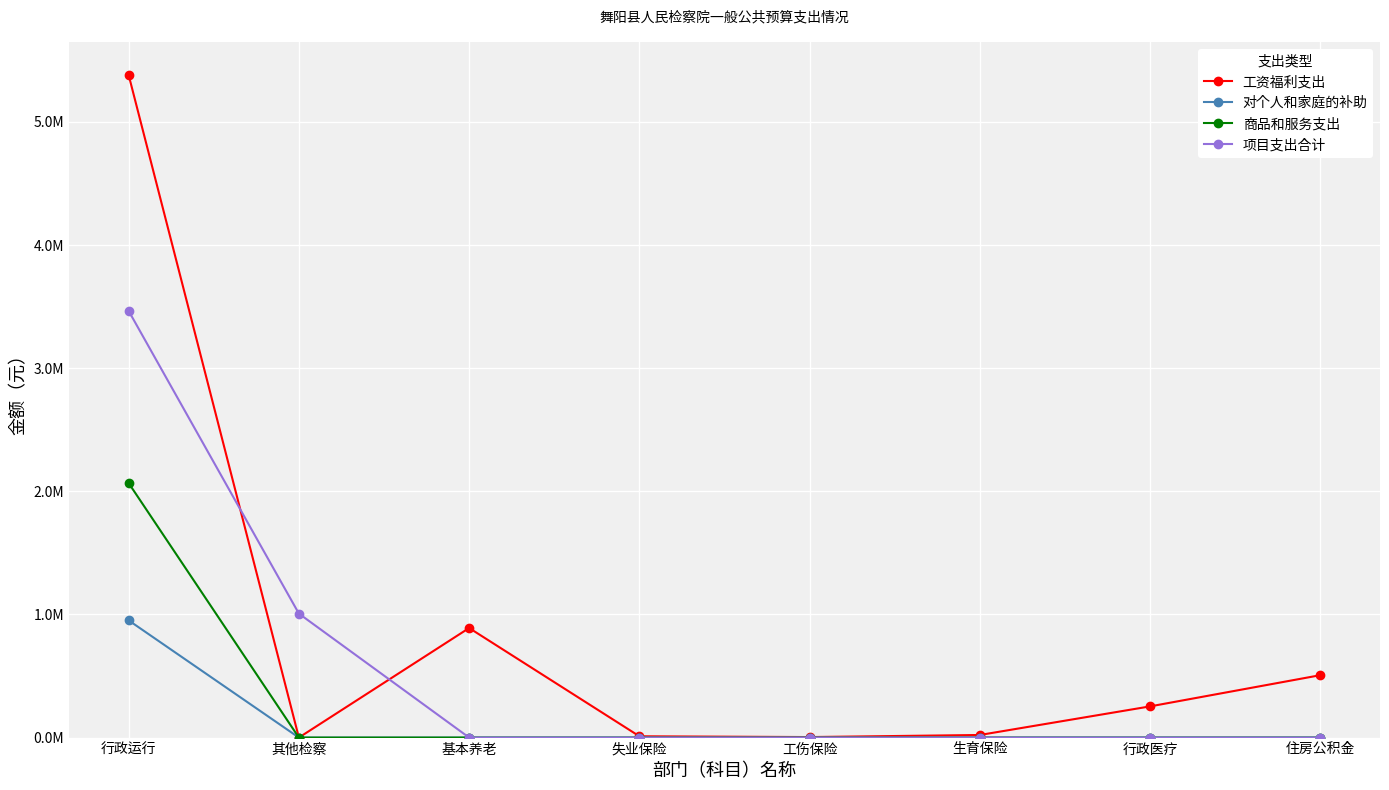

Does the chart have visible grid lines?

Yes